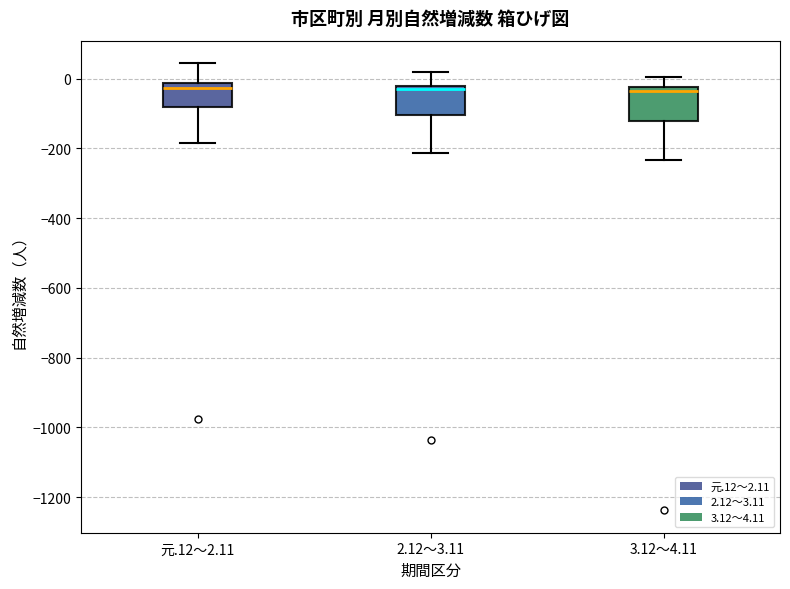

Reading left to right, read every box against the y-axis: the position of its median line, the range the box covers, and the ends of its whiskers. The values are not printed on the chart, so give them approximately, as read against the axis.

元.12～2.11: median -20 (just below the box's upper edge), box -80 to -20, whiskers -180 to 40
2.12～3.11: median -40, box -100 to -20, whiskers -220 to 20
3.12～4.11: median -40, box -120 to -20, whiskers -240 to 0